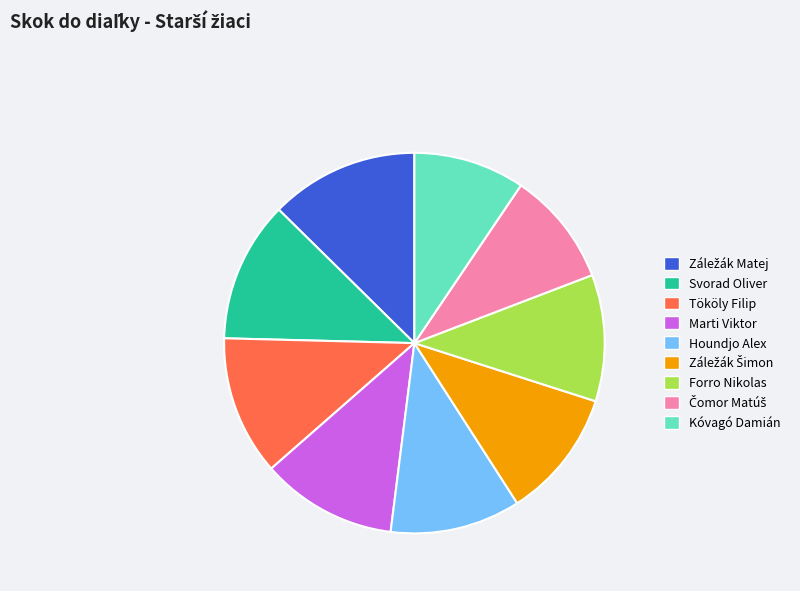

The Forro Nikolas slice represents 11% of the pie. True or false?

True